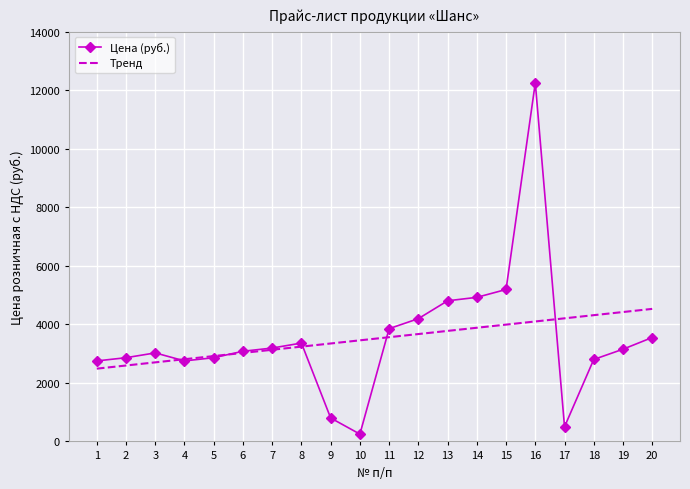

The value of Тренд at 16 is 5504.6. True or false?

False